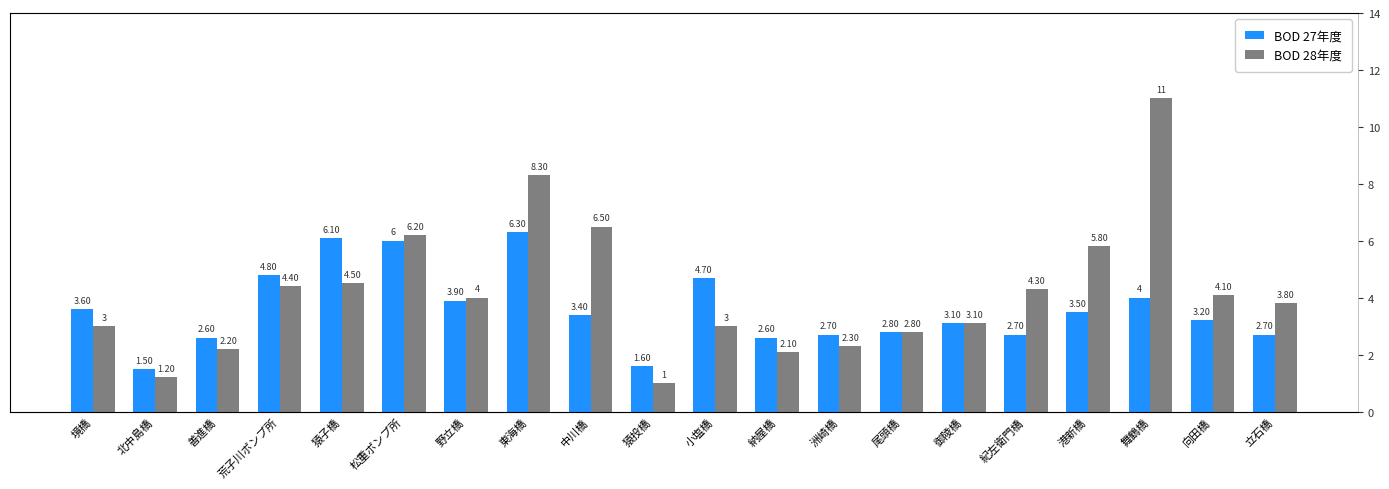

The BOD 27年度 series shows 1.9 at 荒子川ポンプ所. True or false?

False